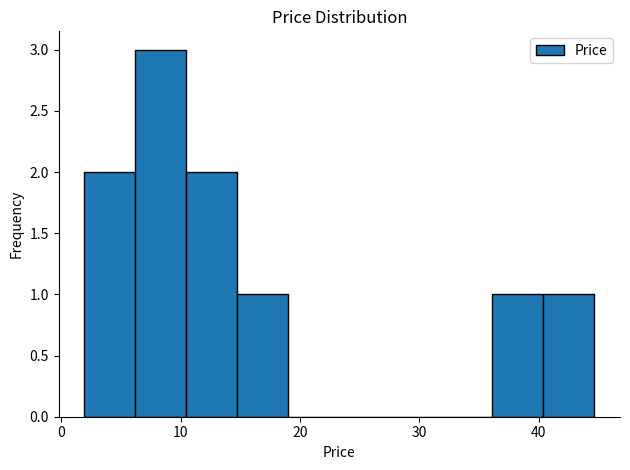

Reading left to right, list every bar in this chart as the range it spans on the x-axis followed by its height. Neither the bar edges nor the heights are printed on the chart, so give them approximately, as read against the axes.

2 to 6: 2
6 to 10: 3
10 to 15: 2
15 to 19: 1
19 to 23: 0
23 to 28: 0
28 to 32: 0
32 to 36: 0
36 to 40: 1
40 to 45: 1